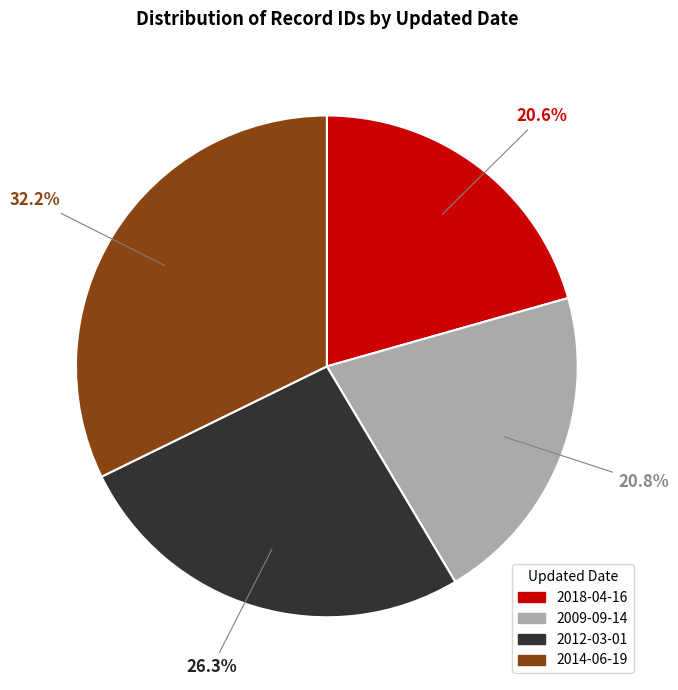

Does 2014-06-19 account for over 50% of the chart?

No